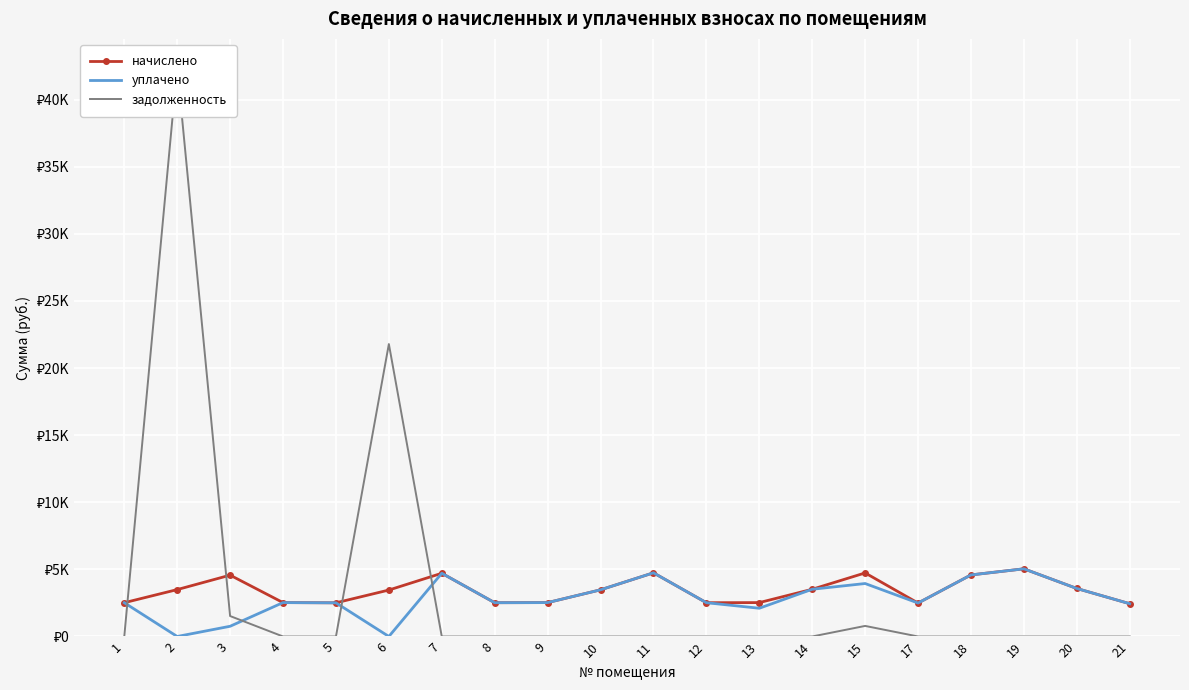

How many positive values does the уплачено series have?

18